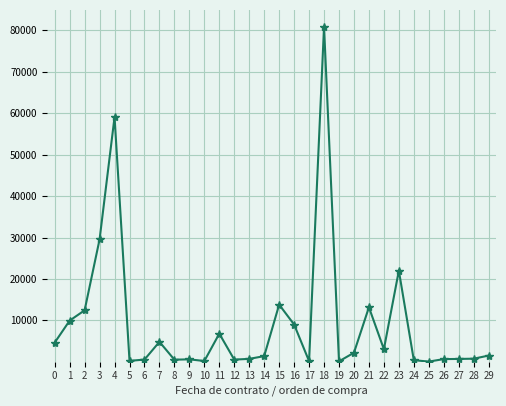

What is the value of the 2nd point from the left?

9944.0